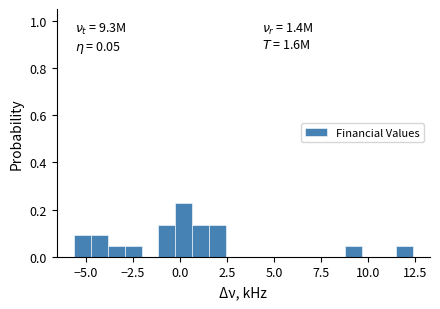

Around what value on the x-axis is the tallest bar? Give the approximate position of its centre, as read against the axis.

0.0